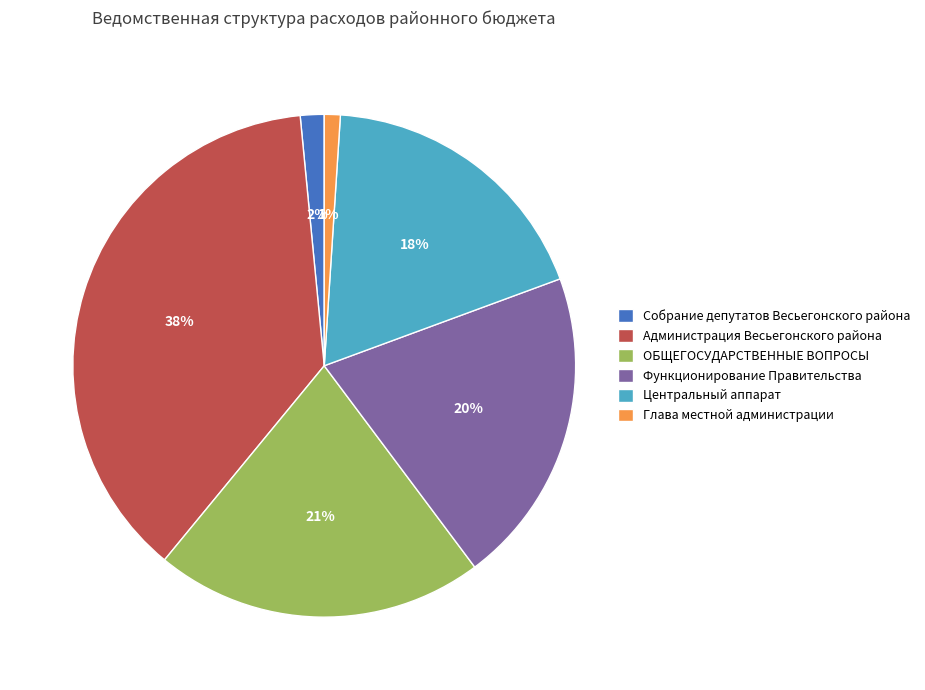

What percentage is the Собрание депутатов Весьегонского района slice, to the nearest percent?

2%